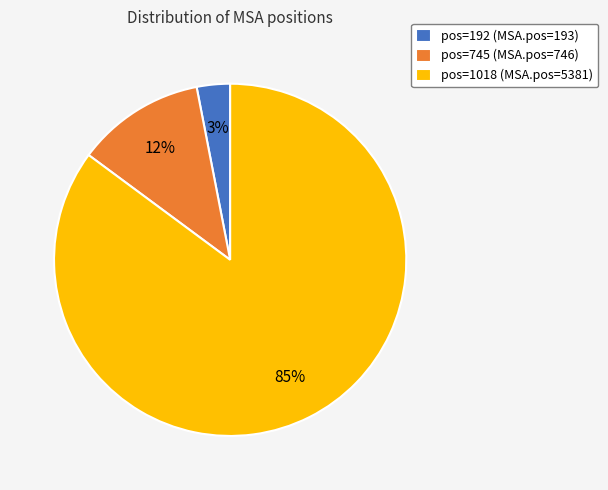

To the nearest percent, what percentage of the pie is pos=1018 (MSA.pos=5381)?

85%